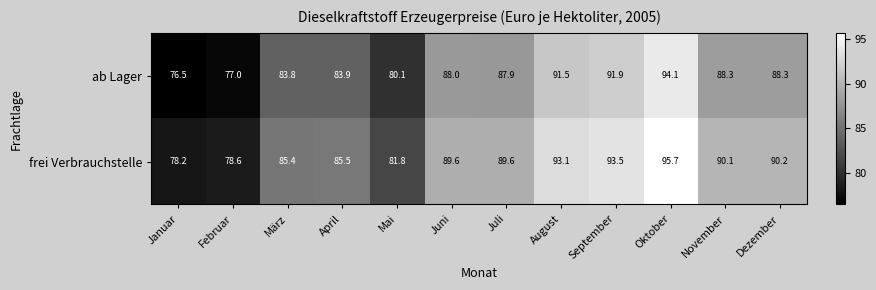

Which series has the largest range (max minus min)?

ab Lager